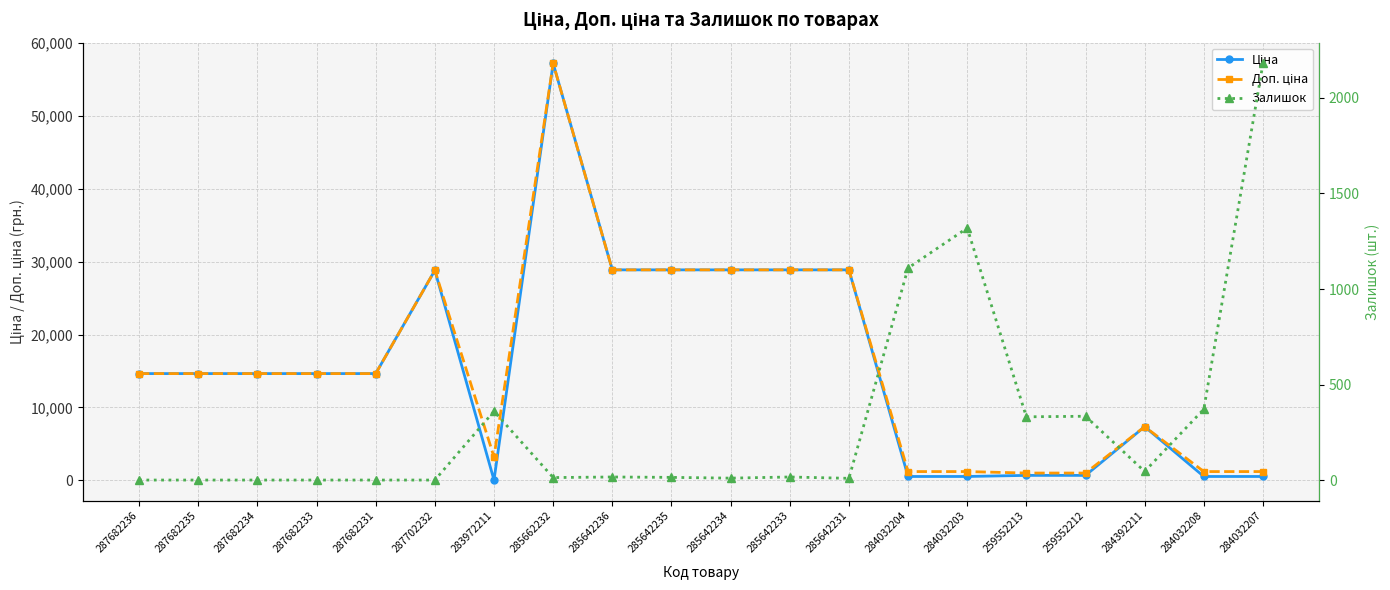

List the series in order of their peak value, lowest first.

Залишок, Ціна, Доп. ціна